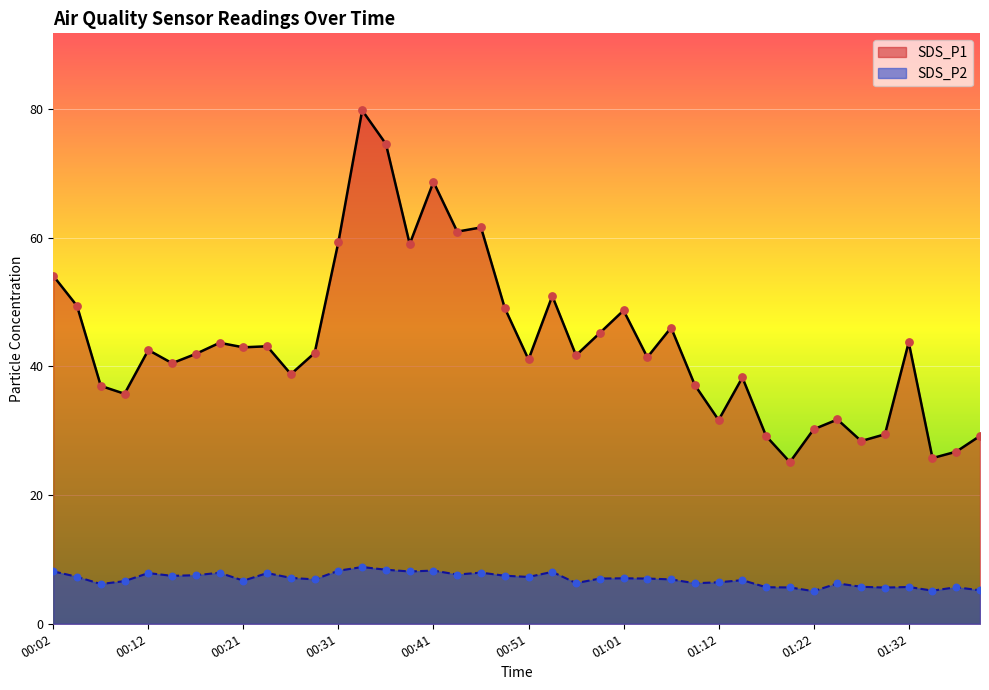

Which series has the largest total across all categories?

SDS_P1